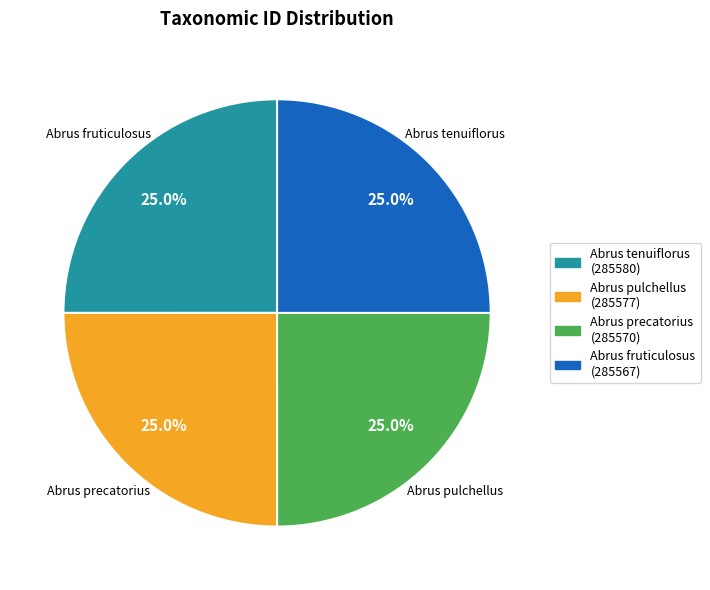

True or false: Abrus fruticulosus accounts for 25% of the total.

True